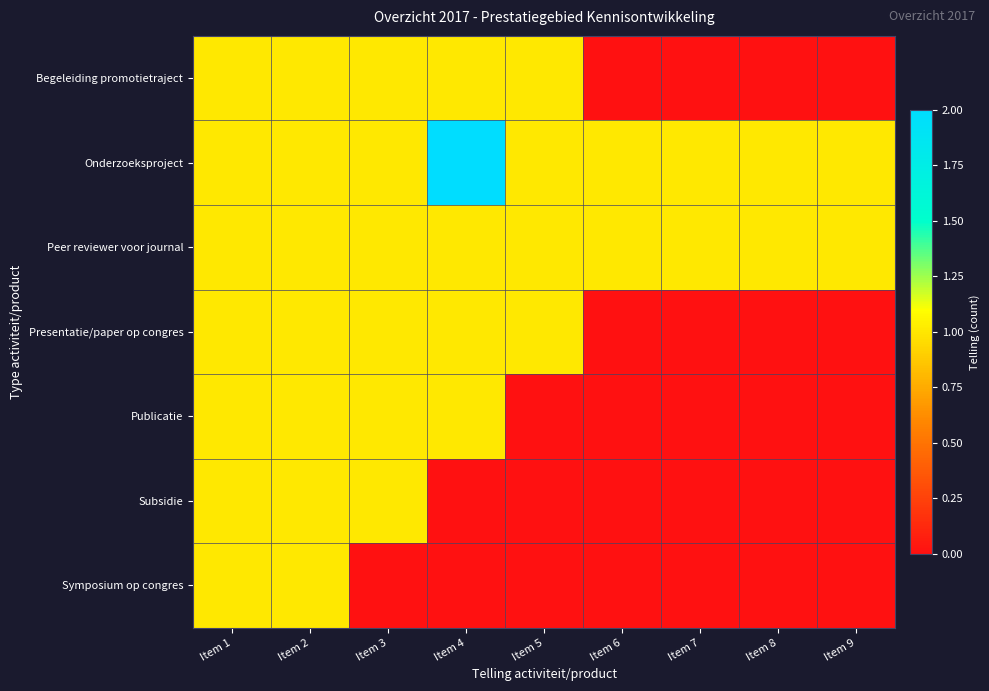

What is the spread (max minus min) of values at Item 7?

1